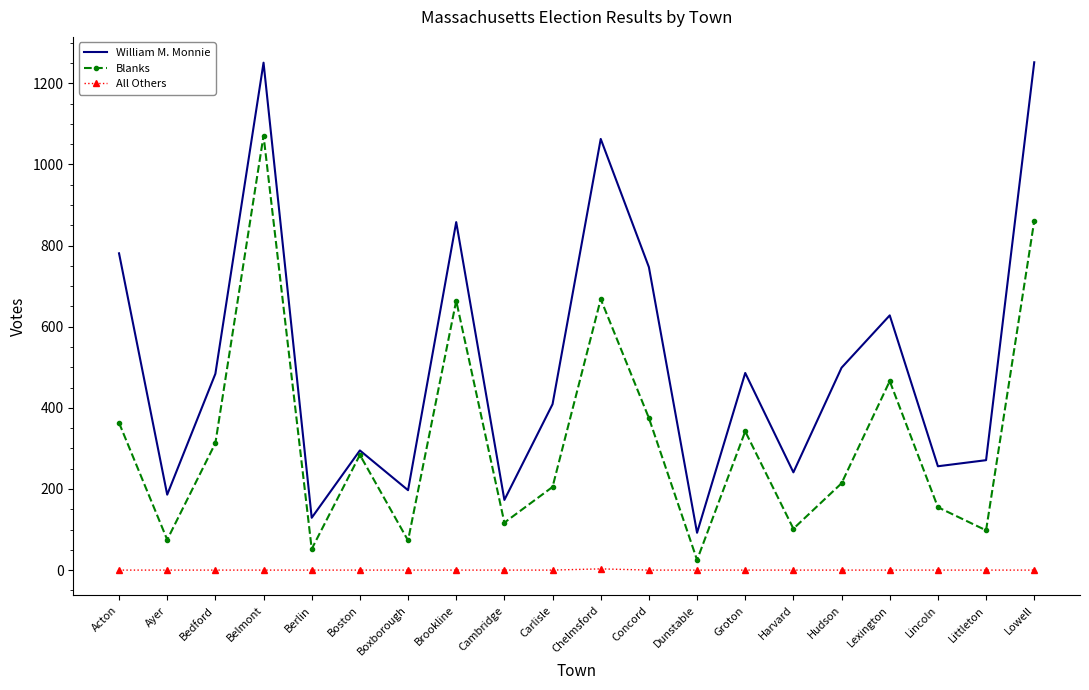

At which category does Blanks reach its first local peak?

Belmont